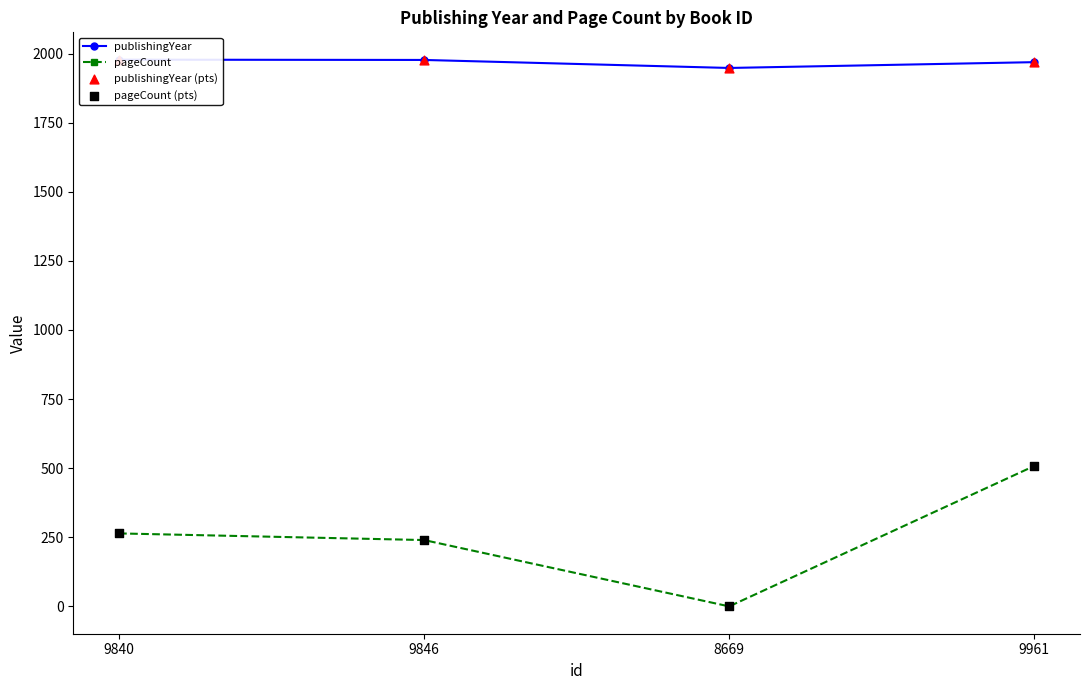

Which series has the largest total across all categories?

publishingYear